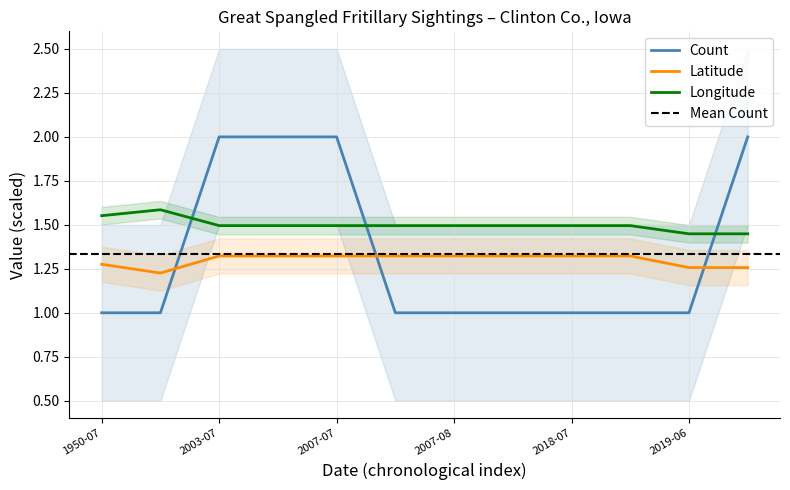

How many times do Count and Longitude cross each other?

3